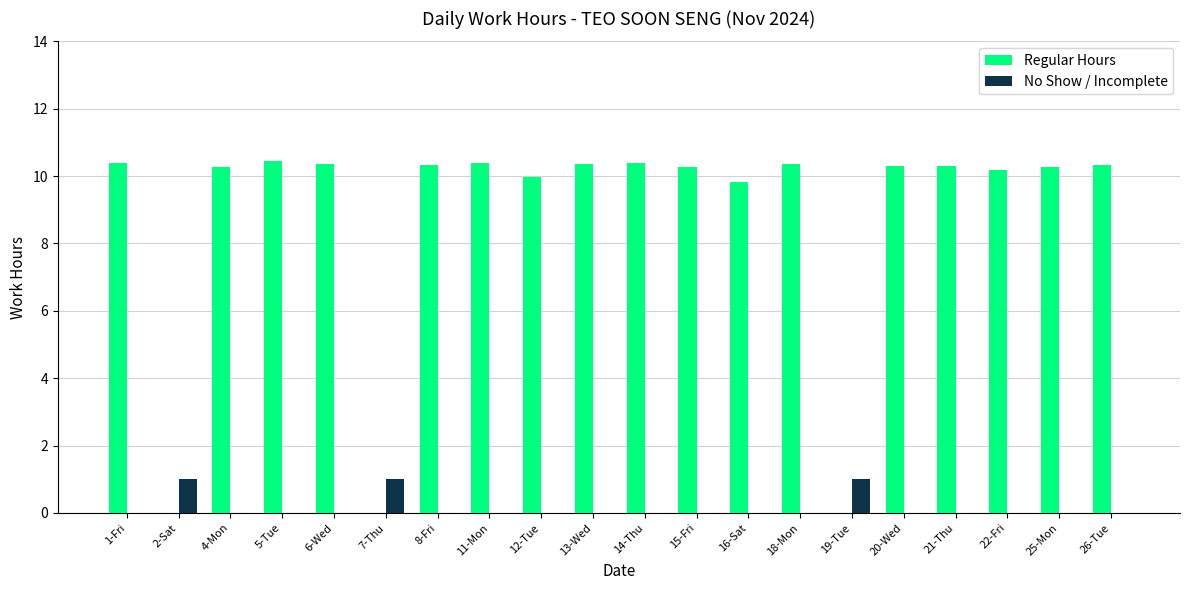

Count the No Show / Incomplete values in the range 0 to 1.

20